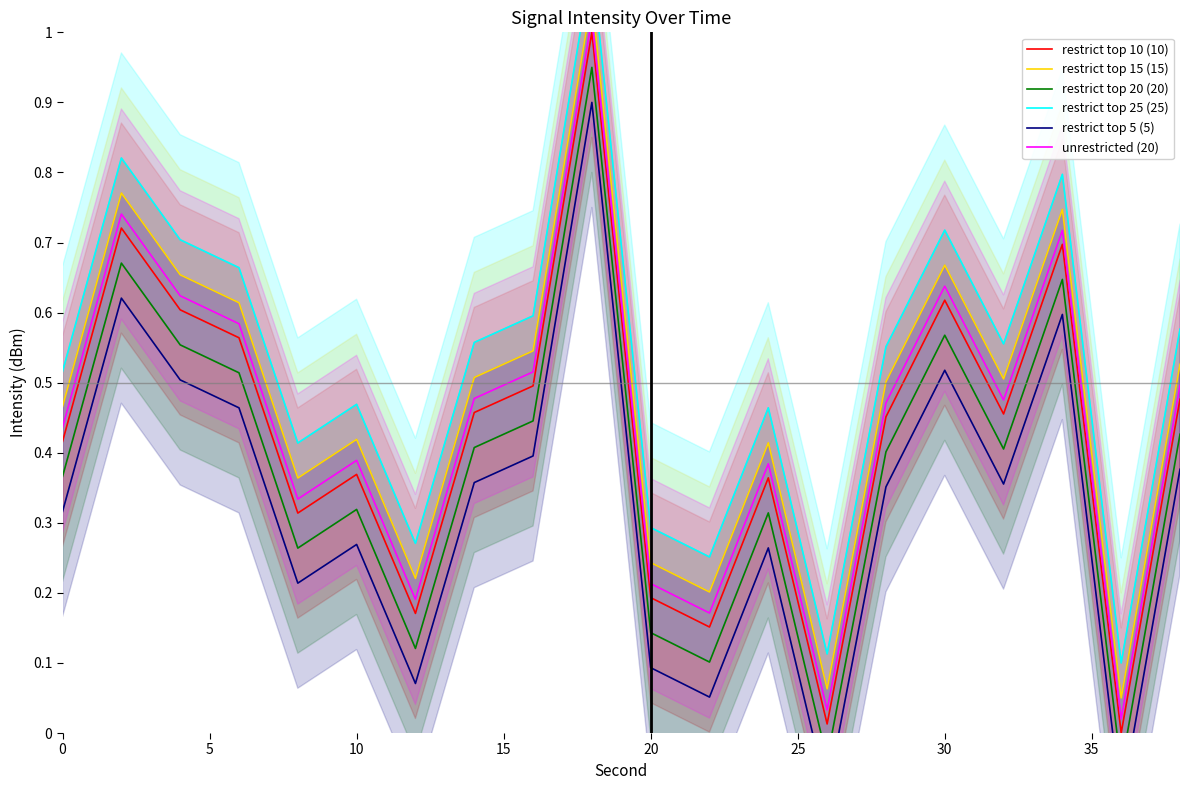

Does the chart have visible grid lines?

No